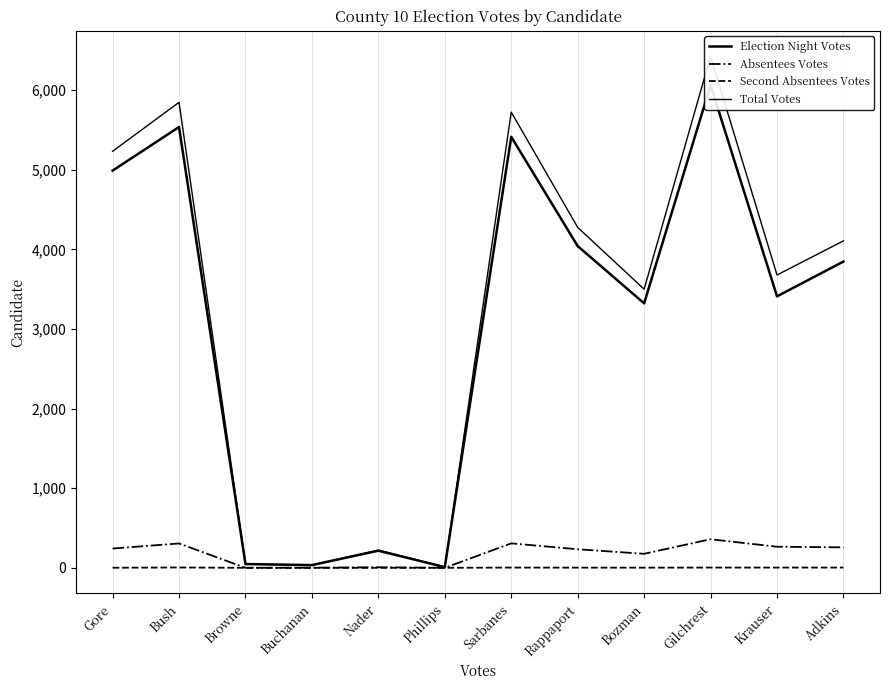

What position from the left is Rappaport?

8